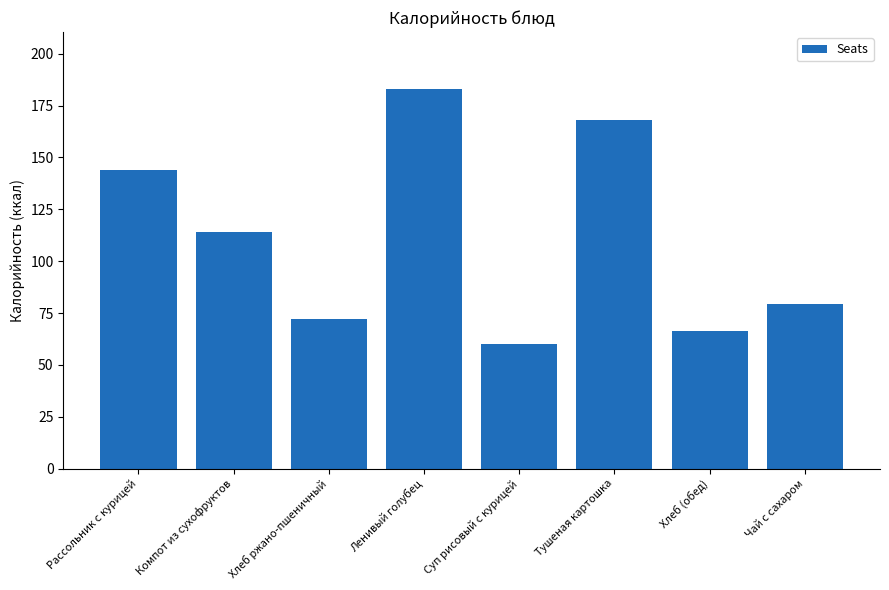

Which category has the lowest value across all series?

Суп рисовый с курицей